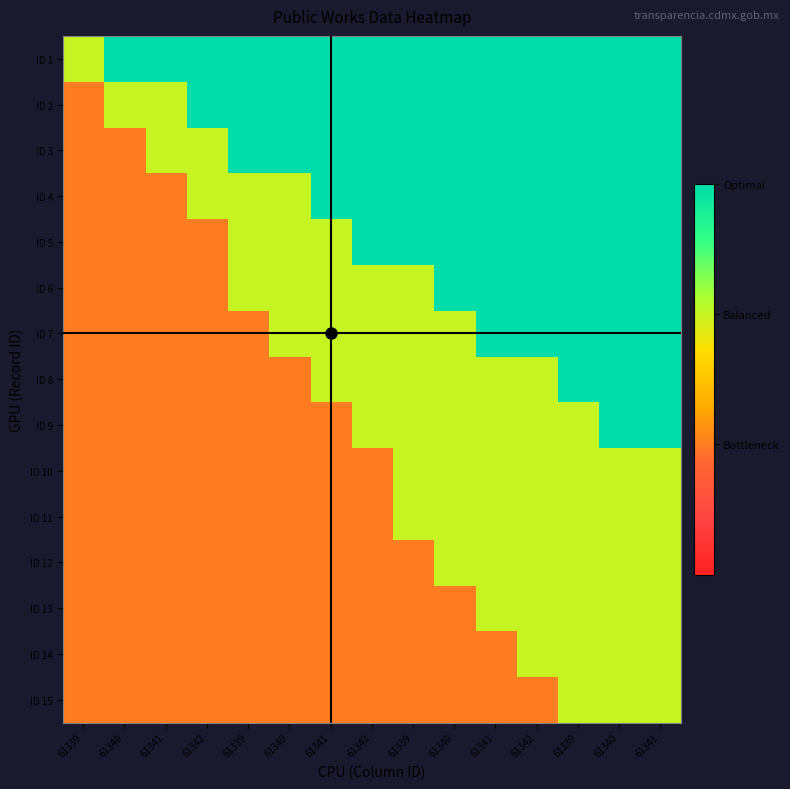

List the series in order of their peak value, highest first.

ID 1, ID 2, ID 3, ID 4, ID 5, ID 6, ID 7, ID 8, ID 9, ID 10, ID 11, ID 12, ID 13, ID 14, ID 15